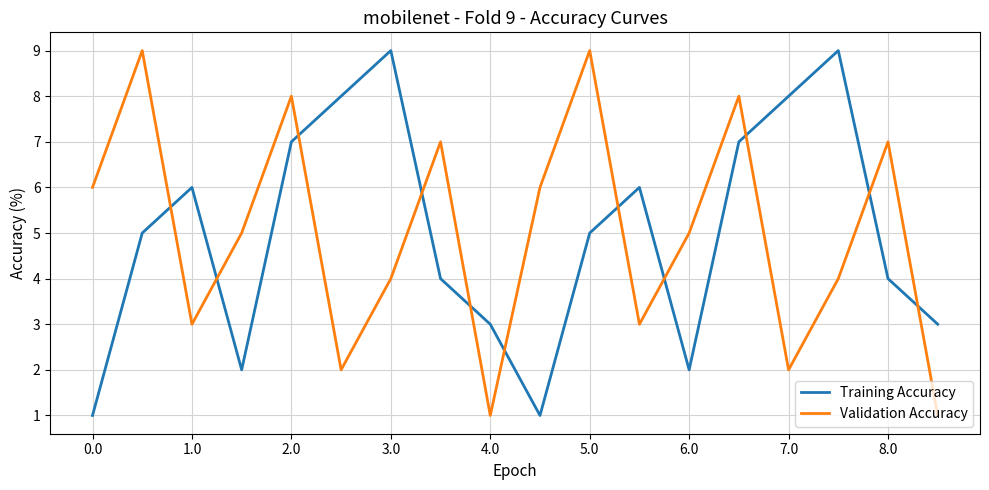

How many intersections are there between Training Accuracy and Validation Accuracy?

11